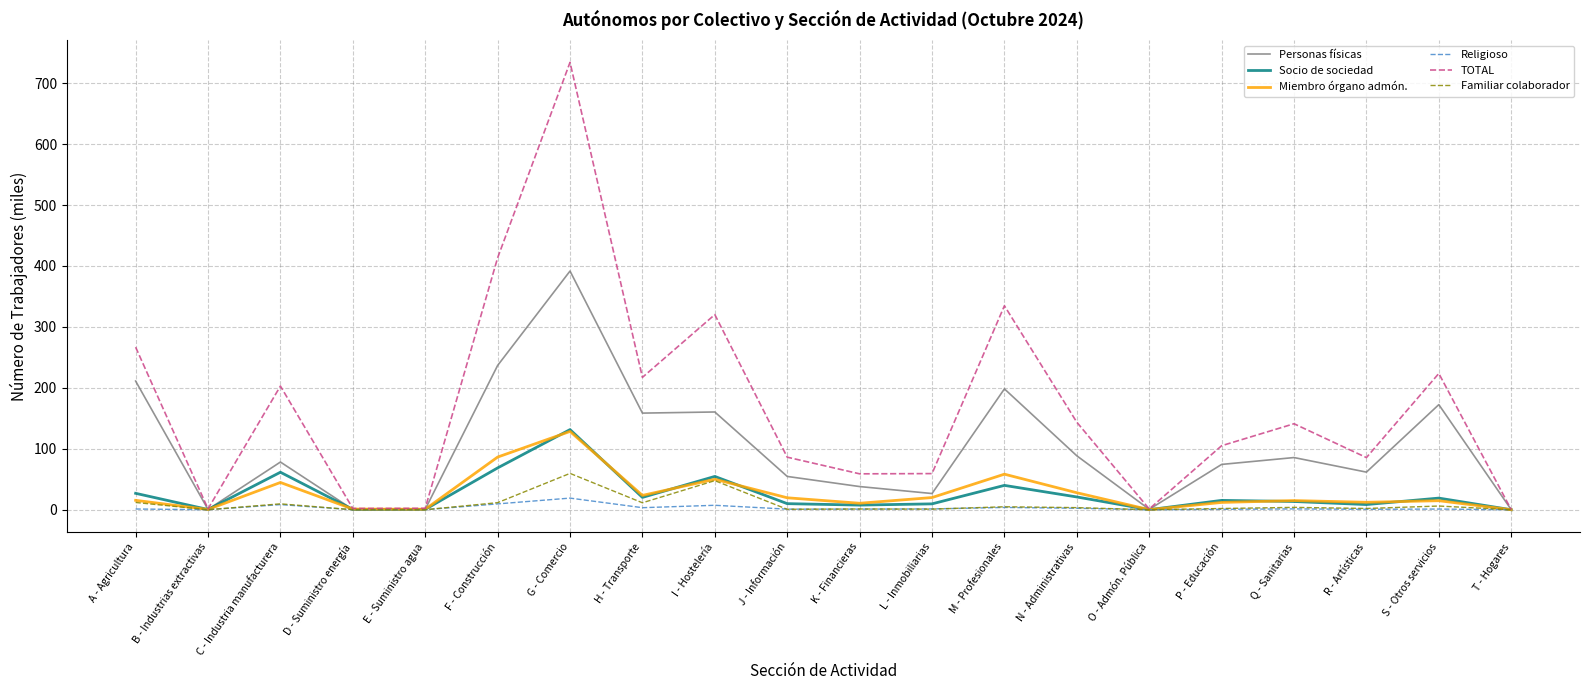

The TOTAL series shows 654.8 at F - Construcción. True or false?

False